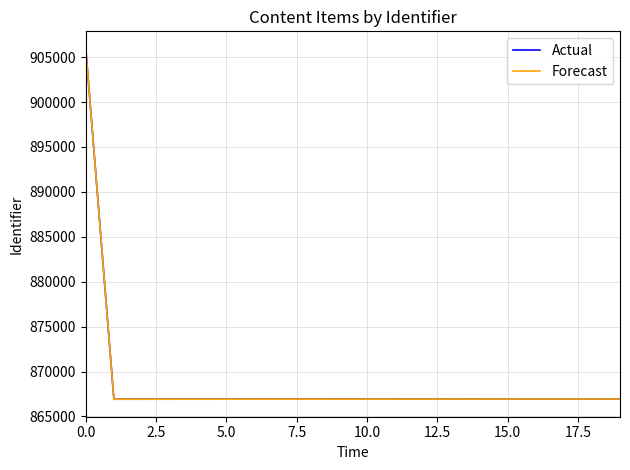

Does the chart display data point markers on the line(s)?

No